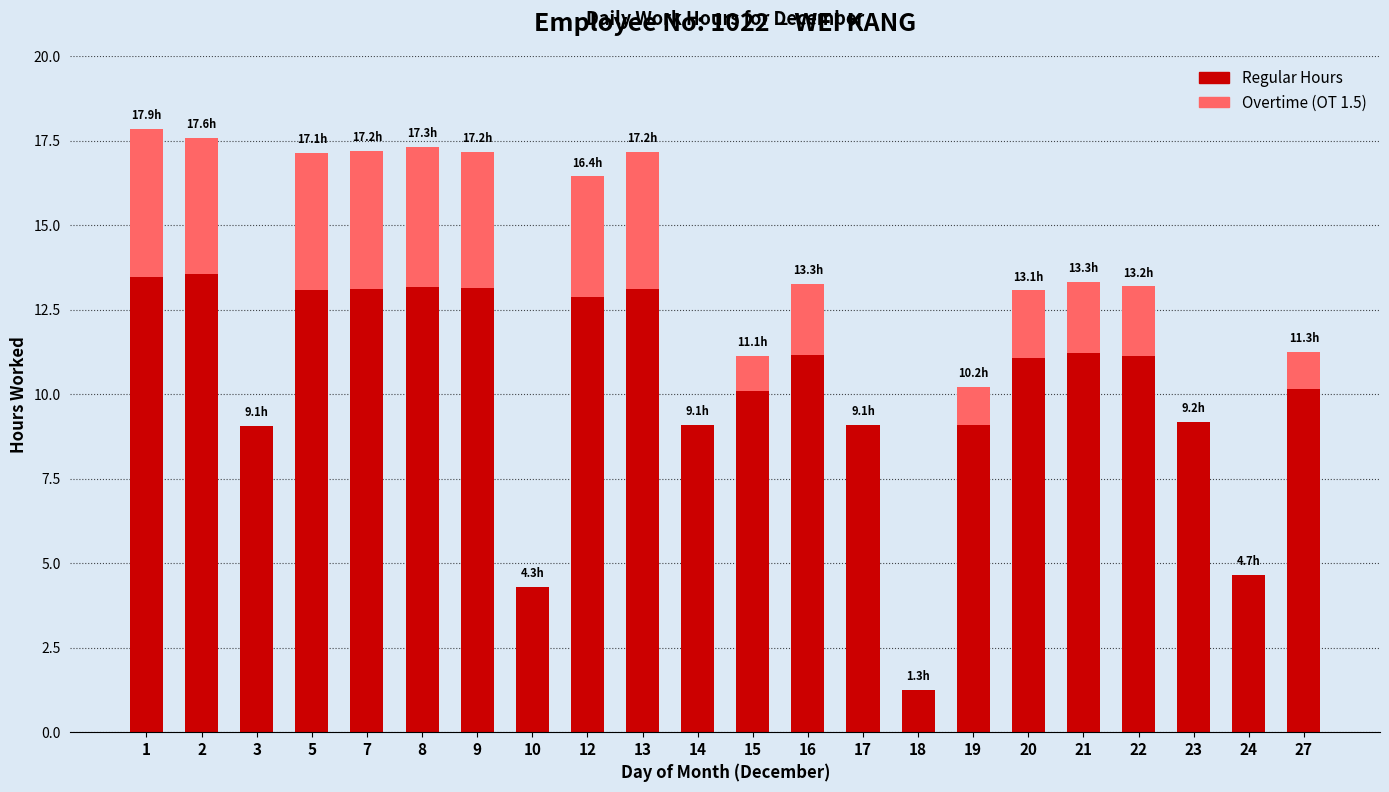

What is the total value across all series at 5?

17.1